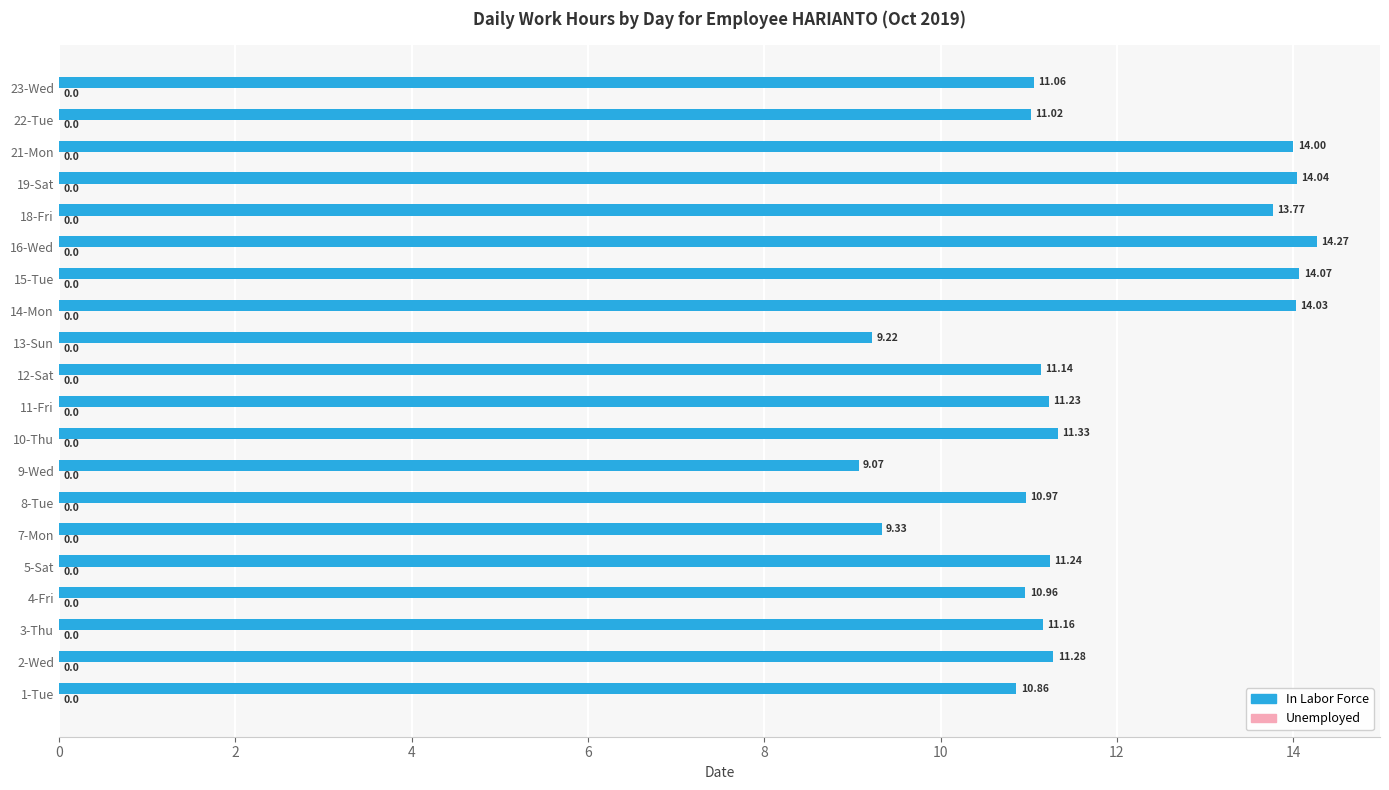

What is the sum of all values?

234.1